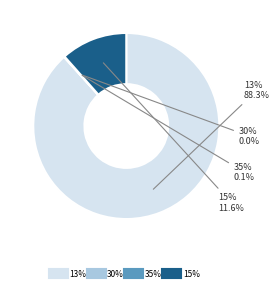

To the nearest percent, what is the difference between the largest and smallest slice percentages?

88%